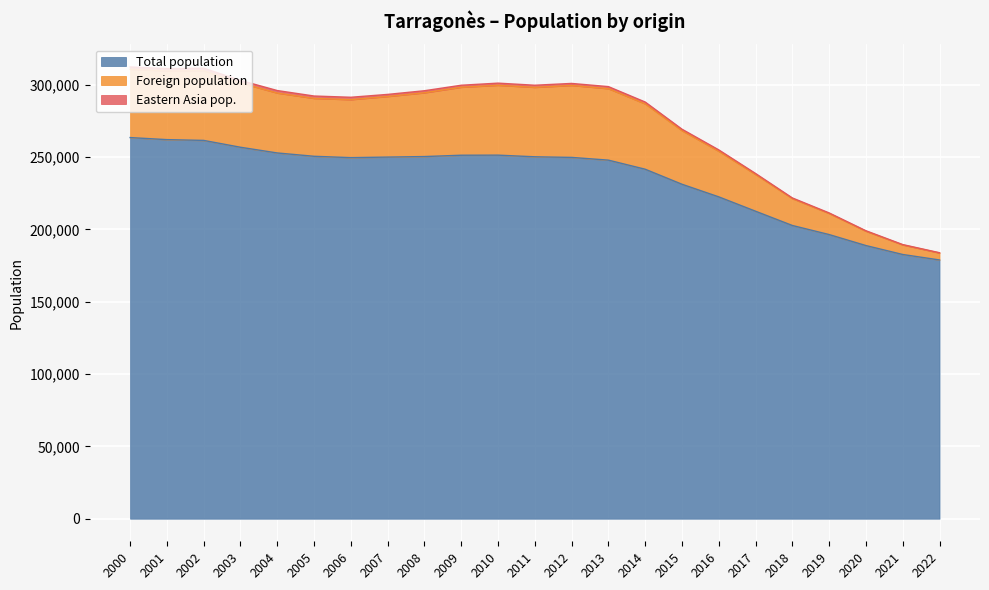

What is the minimum value for Total population?

178831